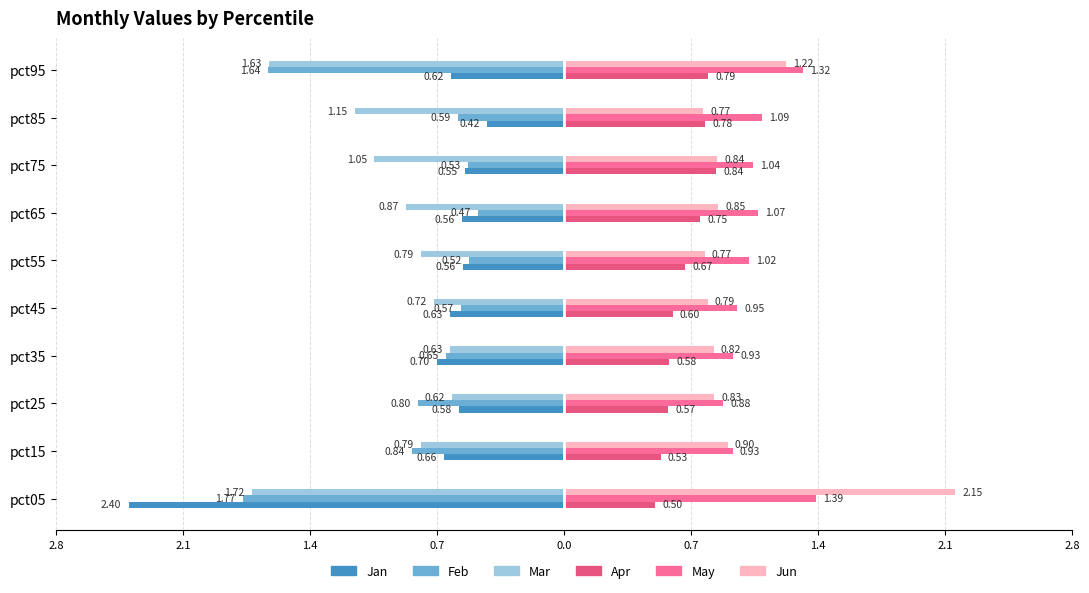

What is the average value of the Jan series?

-0.8